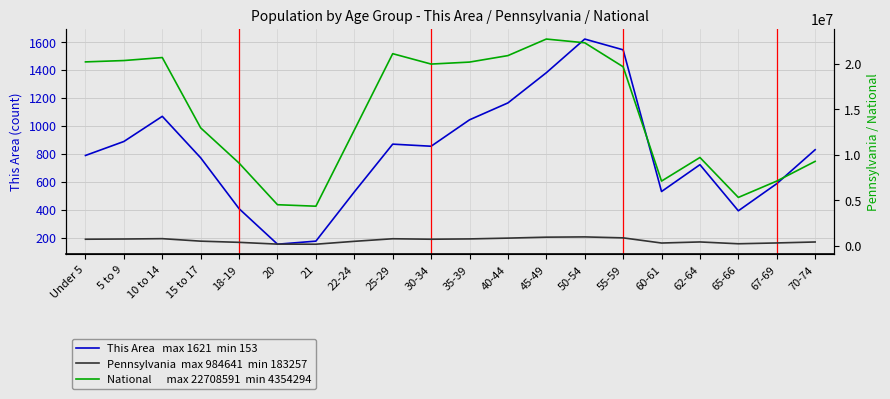

List the labels in order of National value, largest first.

45-49, 50-54, 25-29, 40-44, 10 to 14, 5 to 9, Under 5, 35-39, 30-34, 55-59, 15 to 17, 22-24, 62-64, 70-74, 18-19, 67-69, 60-61, 65-66, 20, 21